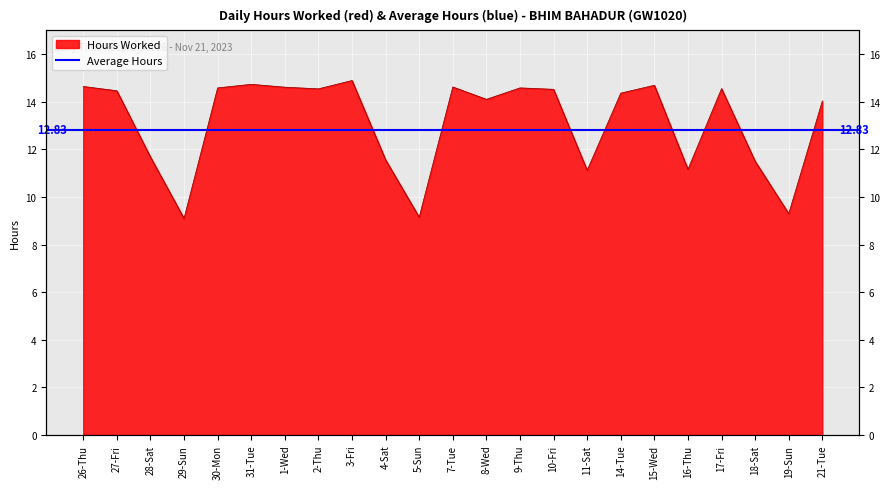

What position from the right is 26-Thu?

23